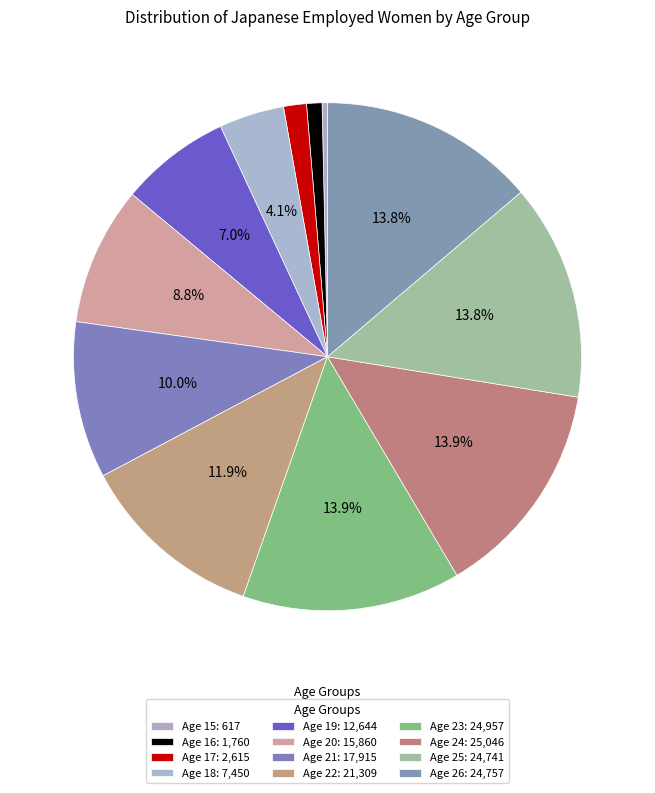

How many segments does this pie chart have?

12